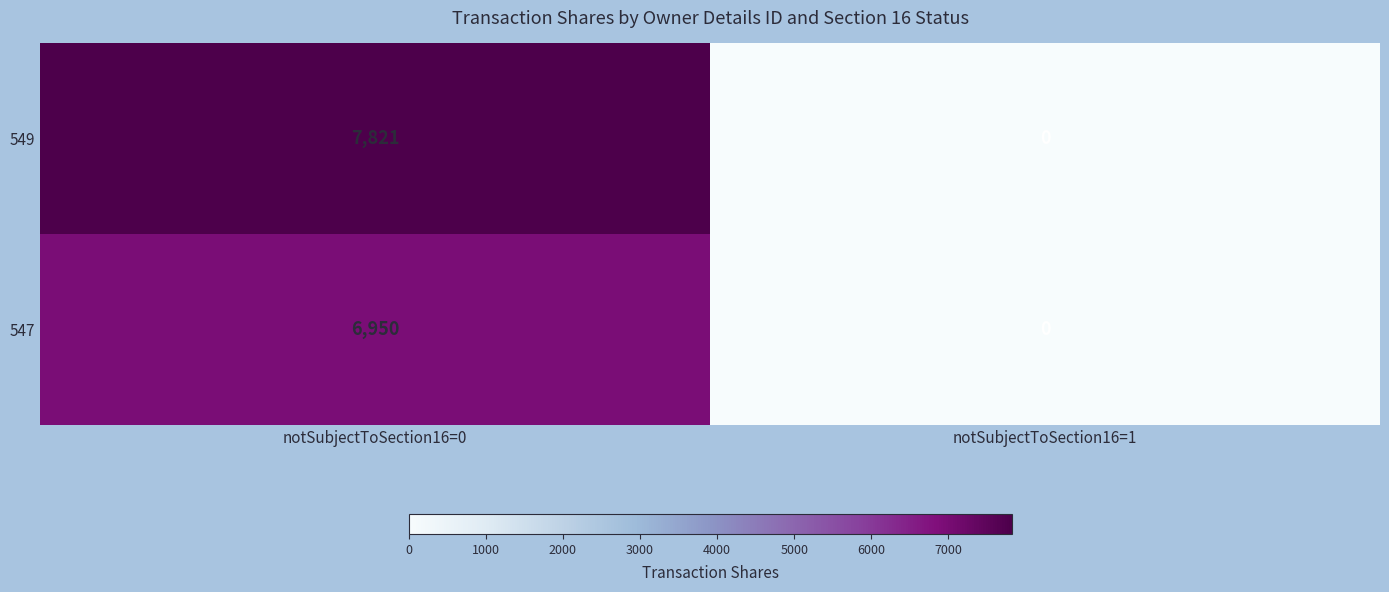

At which label does 549 reach its minimum?

notSubjectToSection16=1